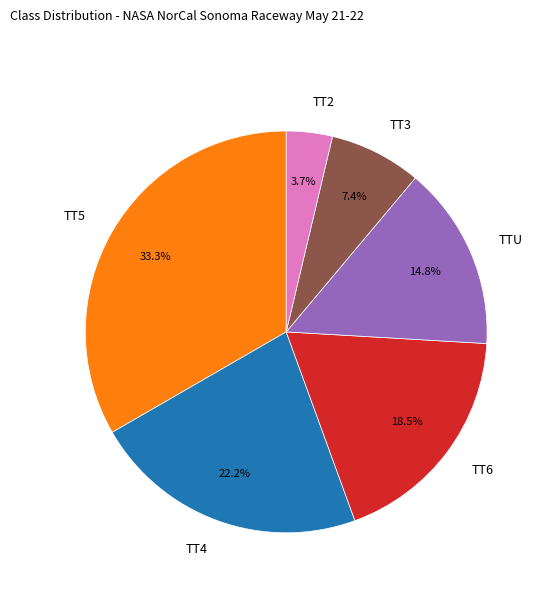

To the nearest percent, what is the difference between the TTU and TT6 slice percentages?

4%